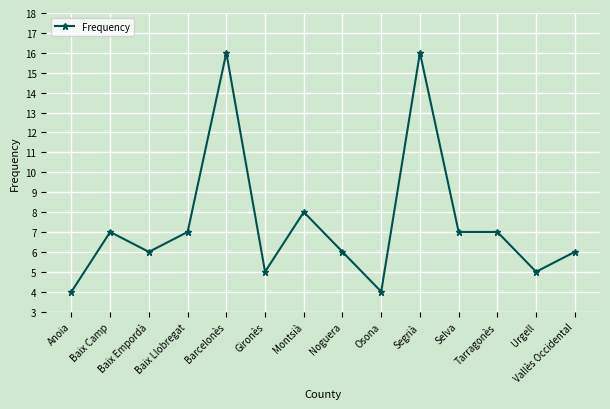

What is the minimum value shown in the chart?

4